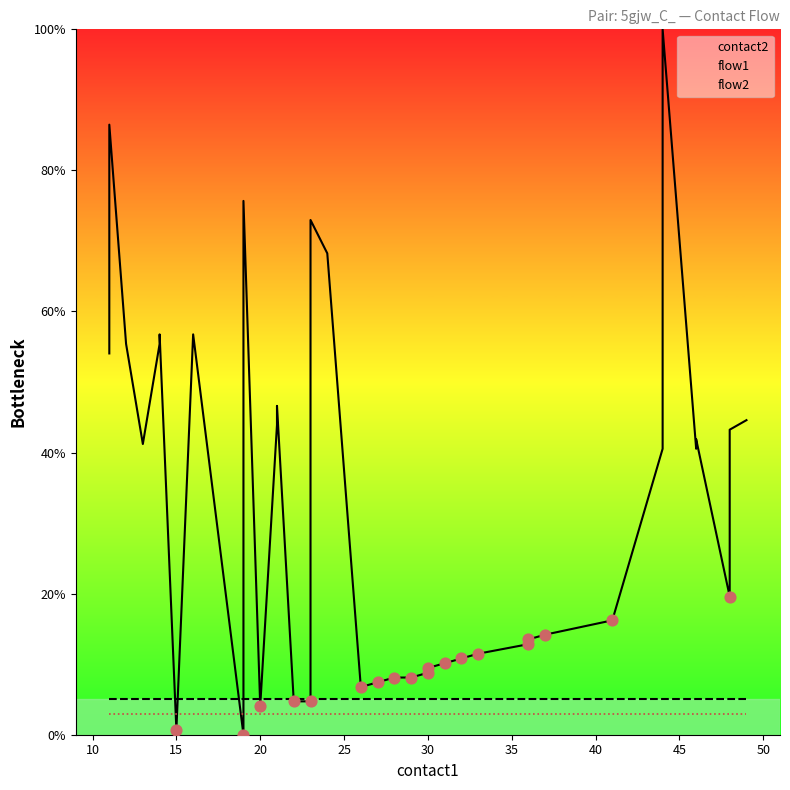

At how many categories does at least one series exceed 15?

23